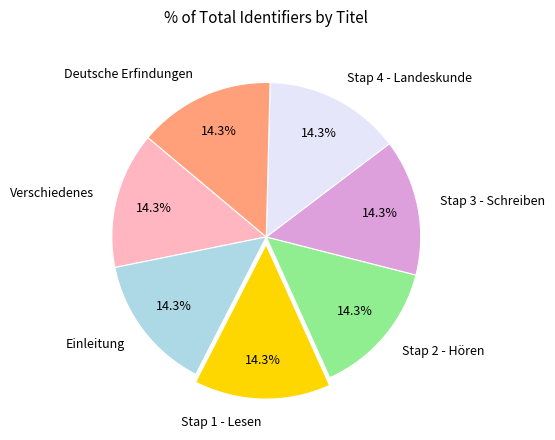

To the nearest percent, what is the average slice percentage?

14%